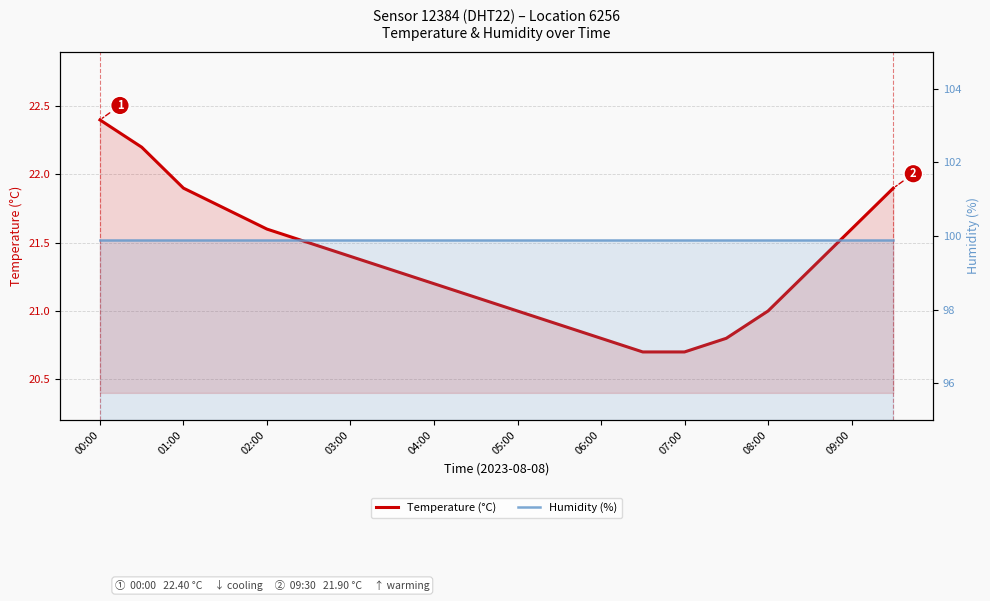

The Humidity (%) series shows 99.9 at 17. True or false?

True